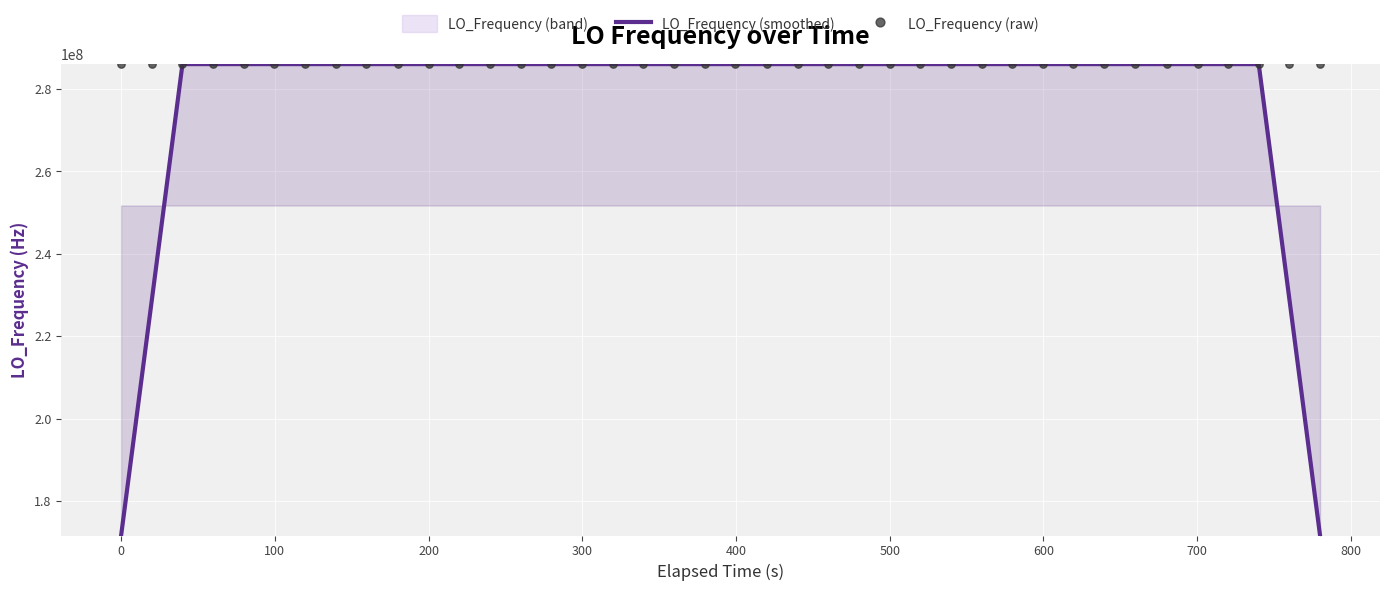

What is the minimum value for LO_Frequency (smoothed)?

171628199.7